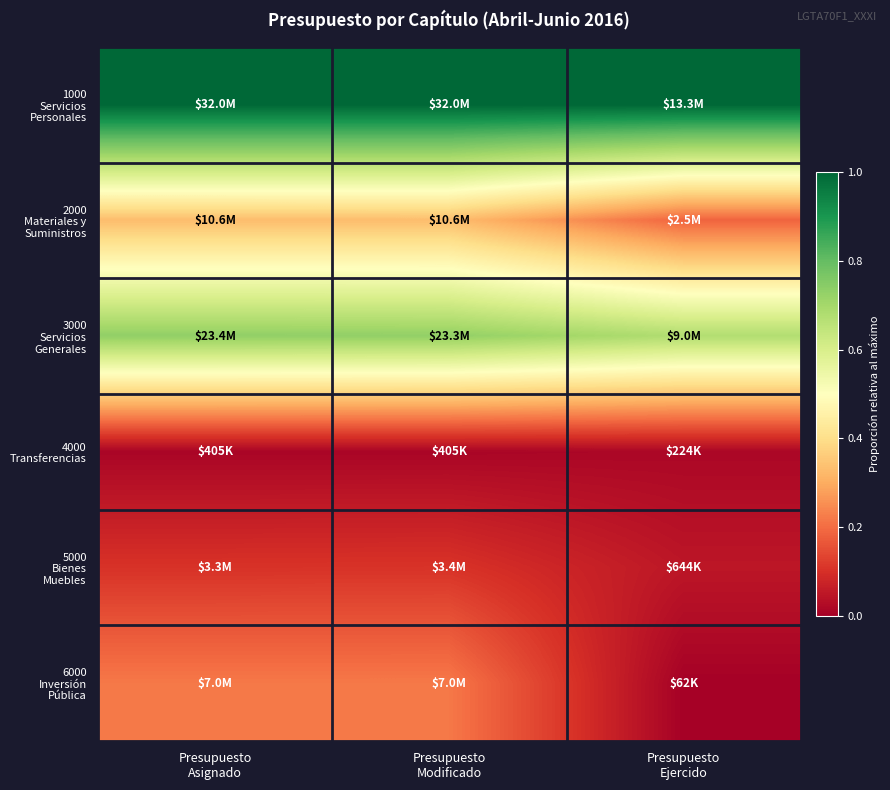

How many distinct data groups are displayed?

6